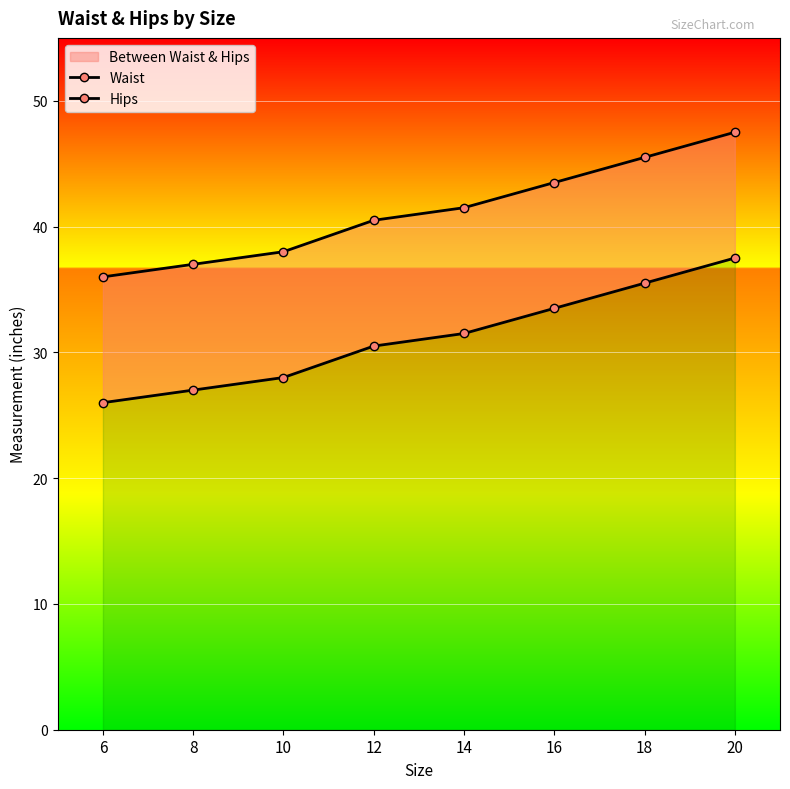

Is the value of Waist at 20 greater than the value of Hips at 12?

No